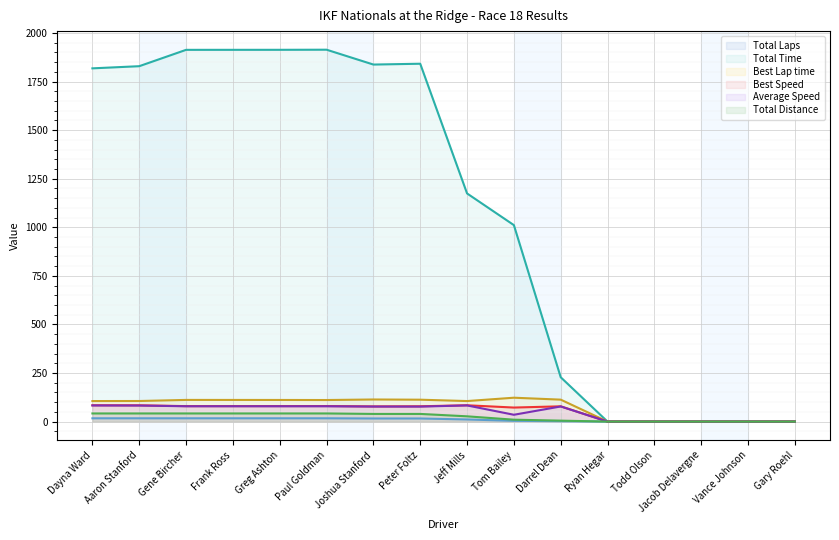

What are all the series names shown in the legend?

Total Laps, Total Time, Best Lap time, Best Speed, Average Speed, Total Distance